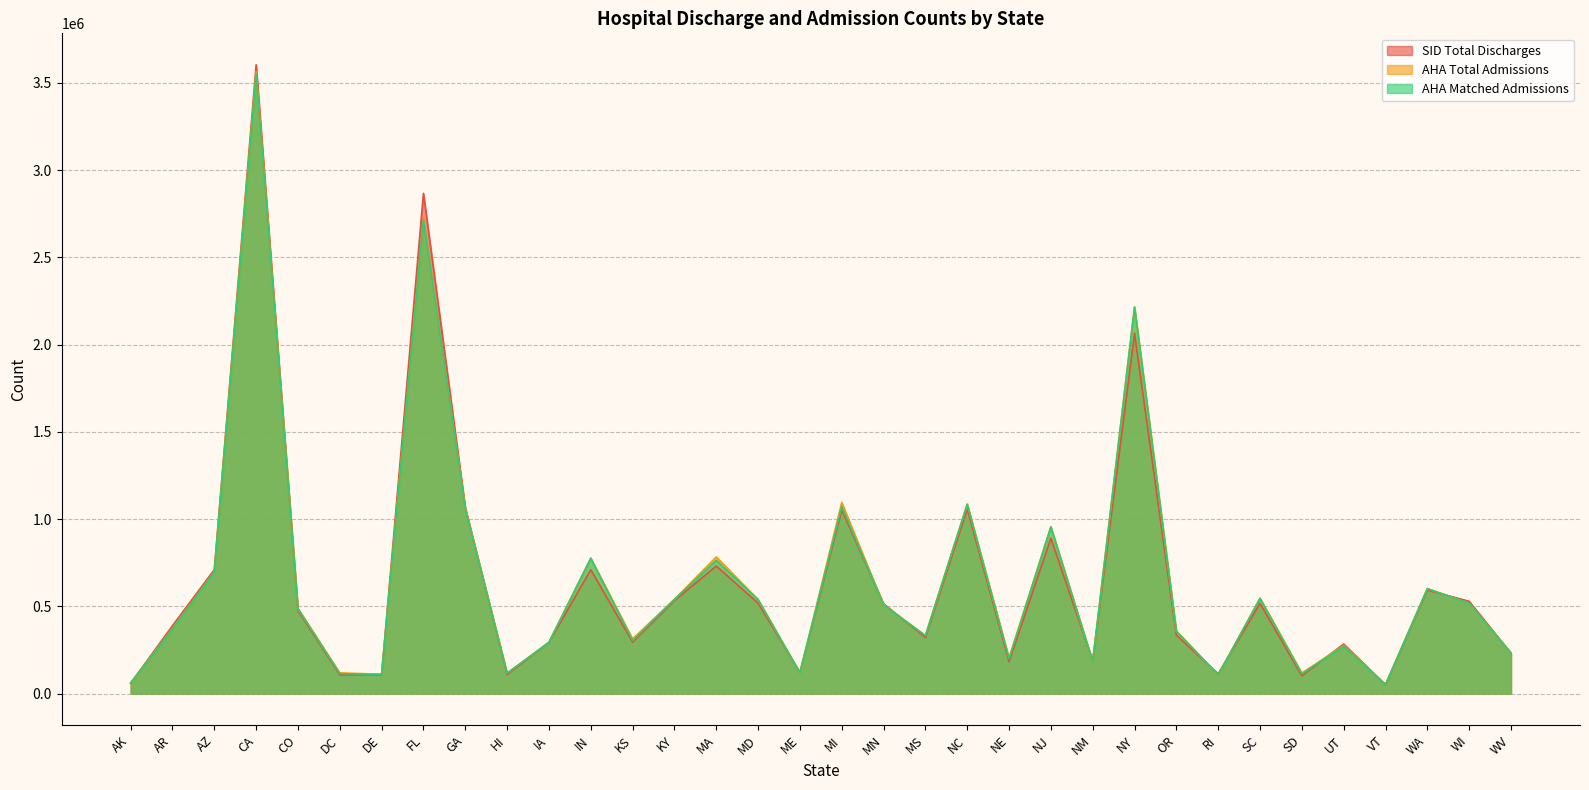

List the series in order of their peak value, lowest first.

AHA Matched Admissions, AHA Total Admissions, SID Total Discharges